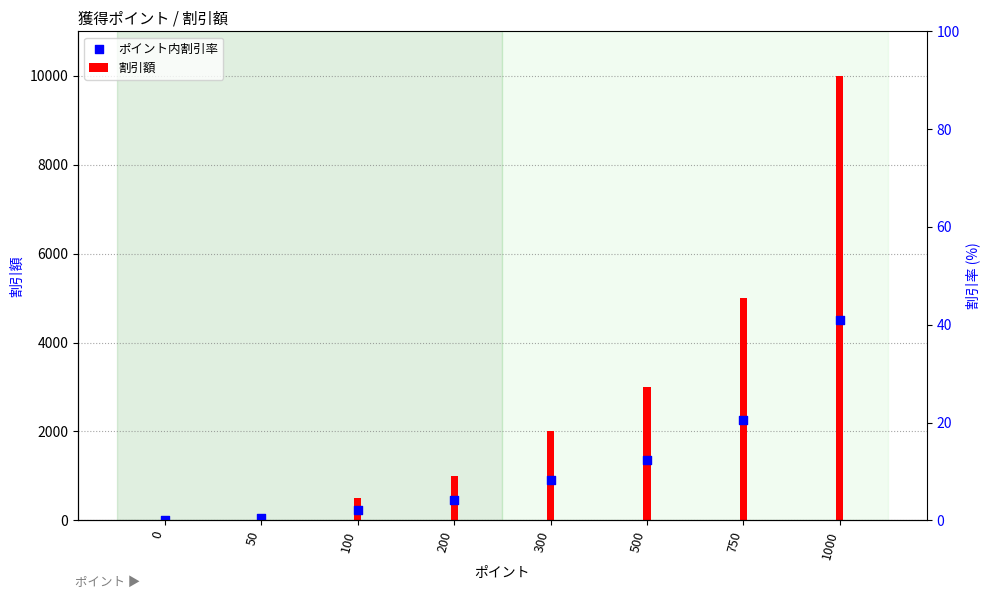

Is the value of 割引額 at 750 greater than the value of ポイント内割引率 at 200?

Yes